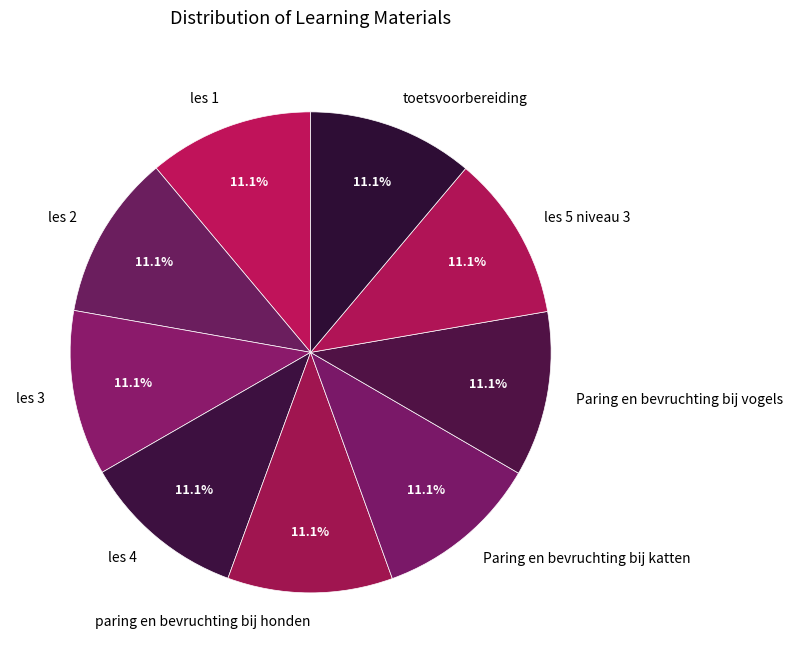

What is the ratio of the value at Paring en bevruchting bij katten to the value at les 1?

1.0